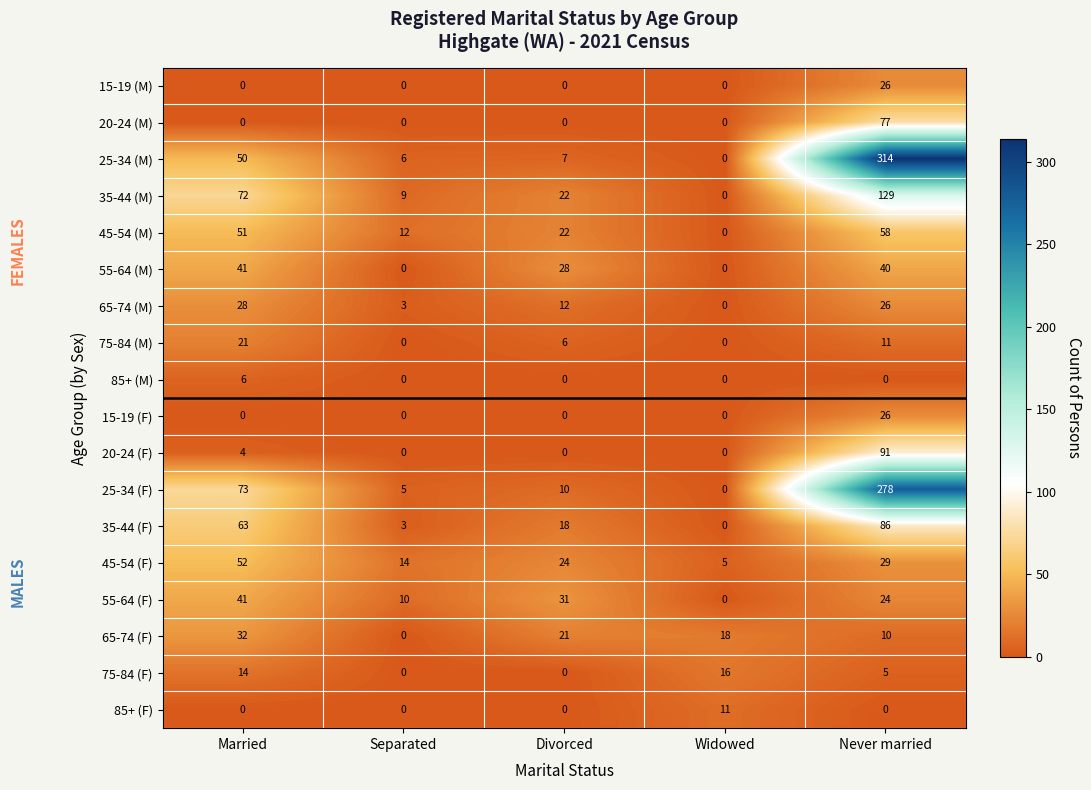

Which series has the largest total across all categories?

25-34 (M)